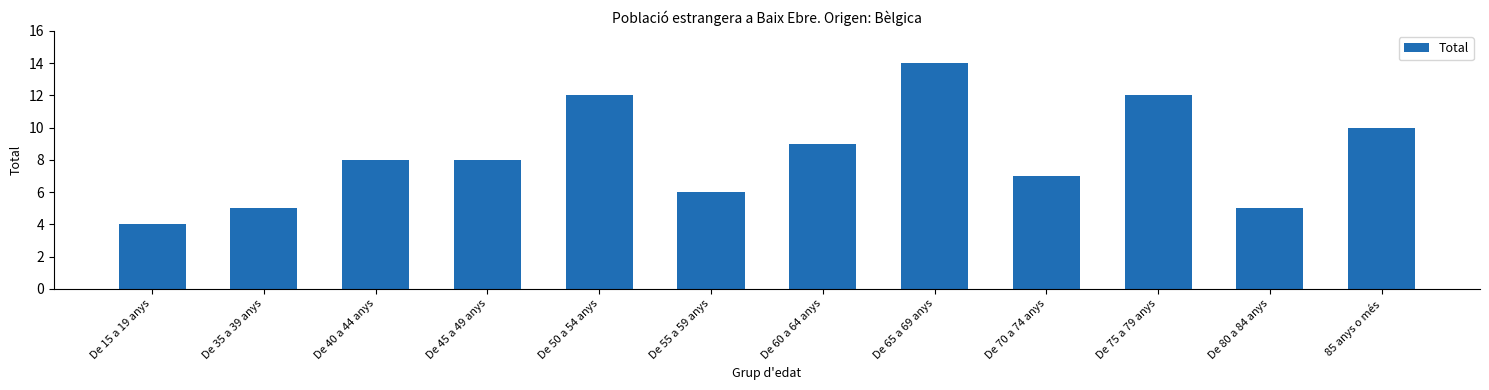

Reading left to right, what are all the values shown in this chart?

De 15 a 19 anys=4	De 35 a 39 anys=5	De 40 a 44 anys=8	De 45 a 49 anys=8	De 50 a 54 anys=12	De 55 a 59 anys=6	De 60 a 64 anys=9	De 65 a 69 anys=14	De 70 a 74 anys=7	De 75 a 79 anys=12	De 80 a 84 anys=5	85 anys o més=10